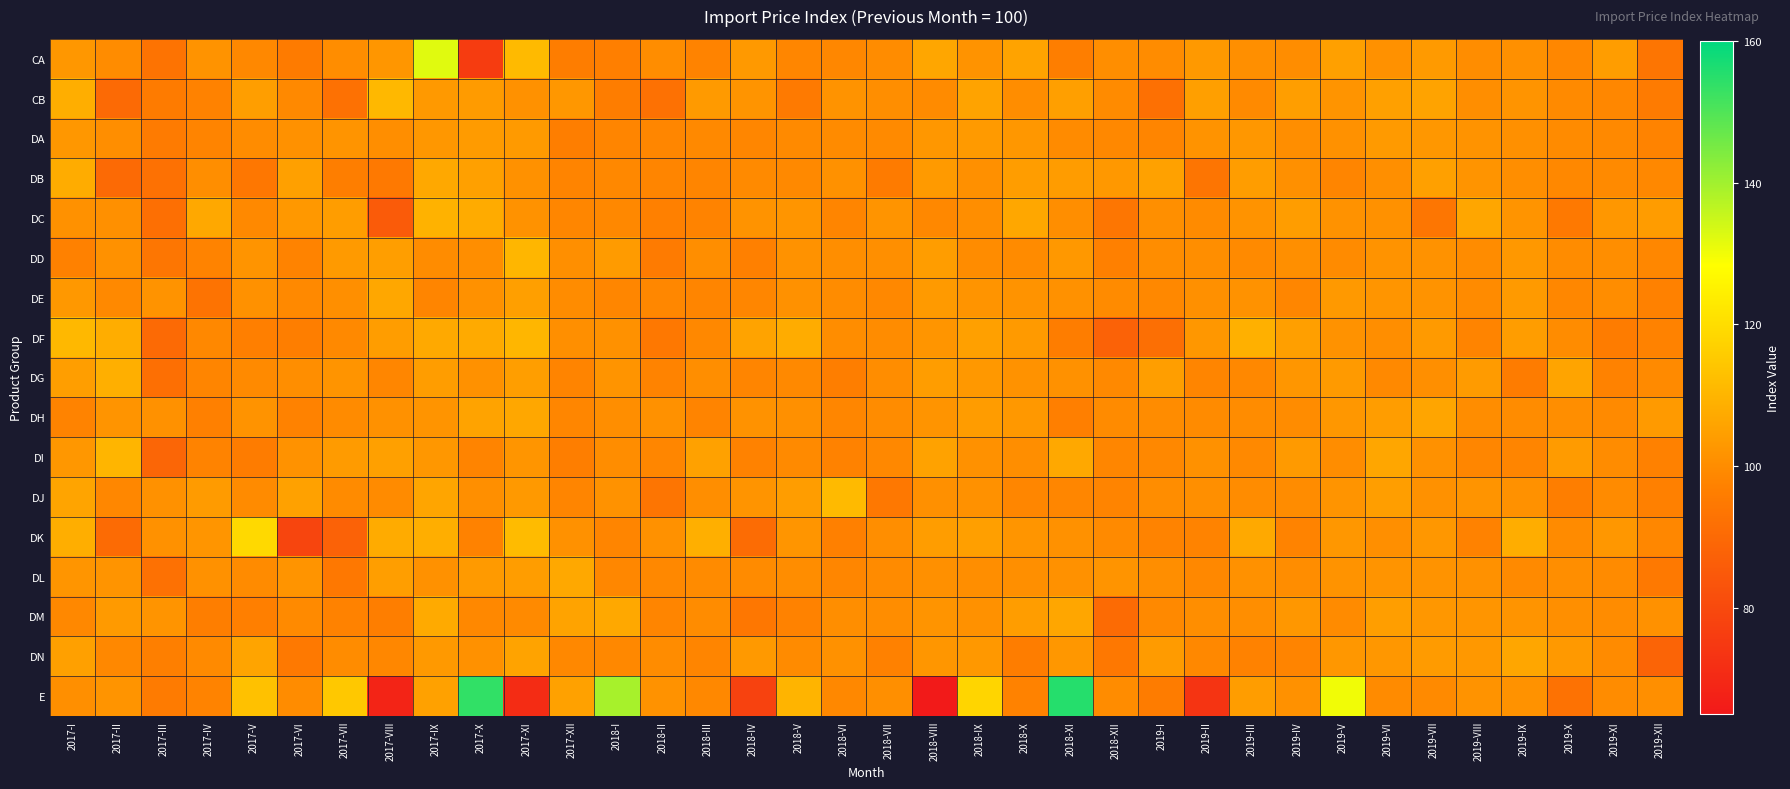

At how many categories does at least one series exceed 120?

5